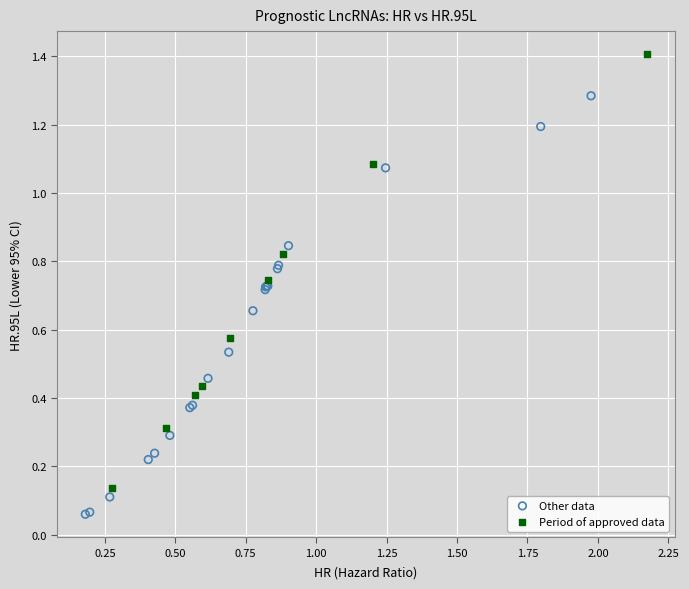

What are all the series names shown in the legend?

Other data, Period of approved data